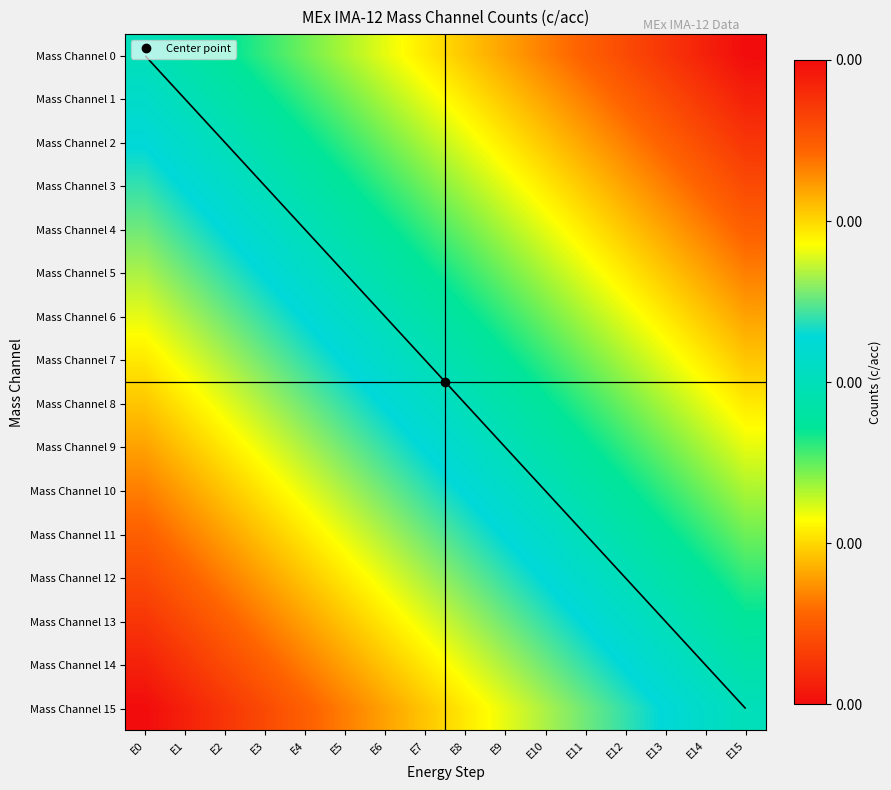

Which series has the widest spread of values?

Mass Channel 0